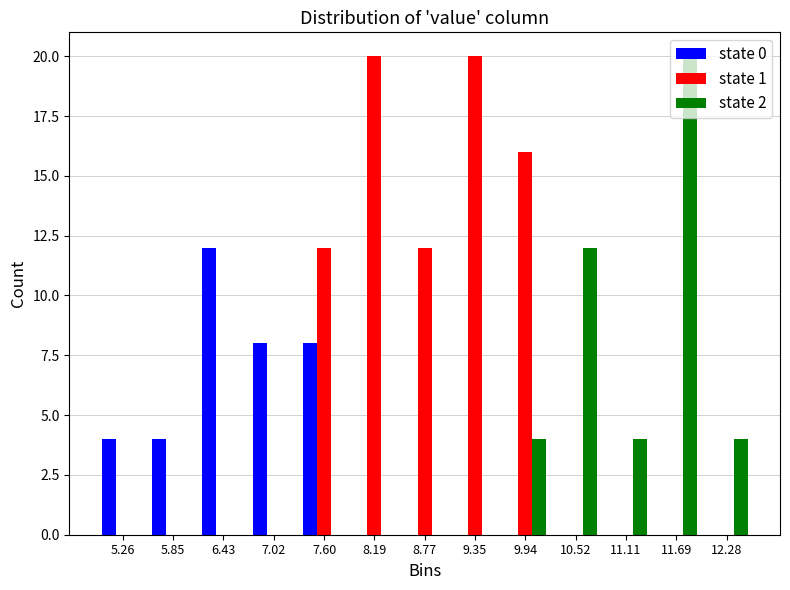

What is the height of the state 0 bar covering 5.0 to 5.6 on the x-axis? Neither the bar edges nor the heights are printed on the chart, so give them approximately, as read against the axes.

4